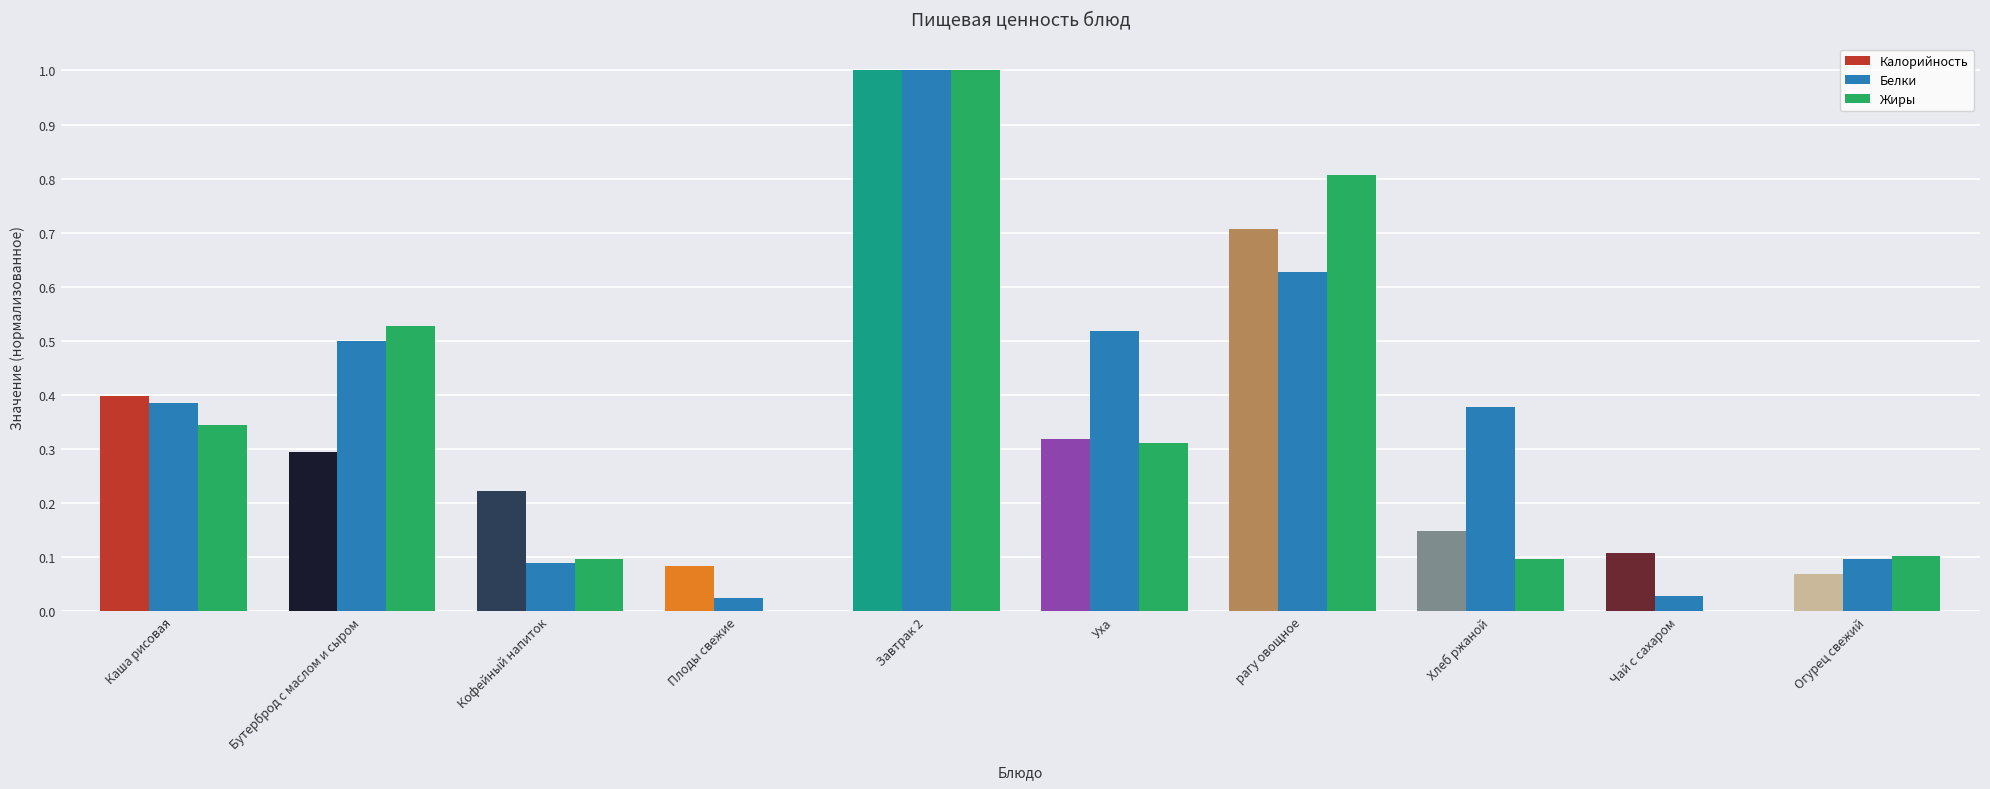

What is the sum of all Калорийность values?

3.4